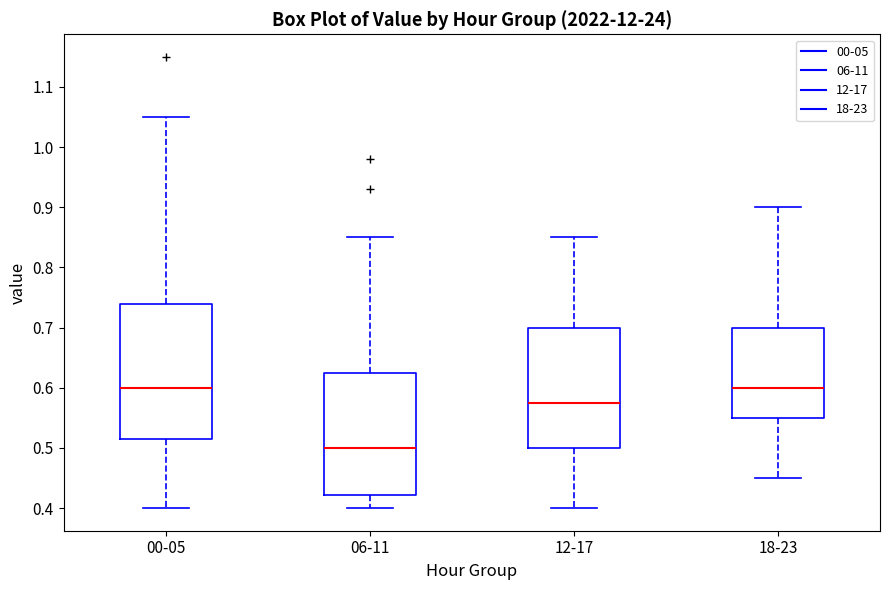

Reading left to right, read every box against the y-axis: the position of its median line, the range the box covers, and the ends of its whiskers. The values are not printed on the chart, so give them approximately, as read against the axis.

00-05: median 0.60, box 0.52 to 0.74, whiskers 0.40 to 1.05
06-11: median 0.50, box 0.42 to 0.63, whiskers 0.40 to 0.85
12-17: median 0.58, box 0.50 to 0.70, whiskers 0.40 to 0.85
18-23: median 0.60, box 0.55 to 0.70, whiskers 0.45 to 0.90